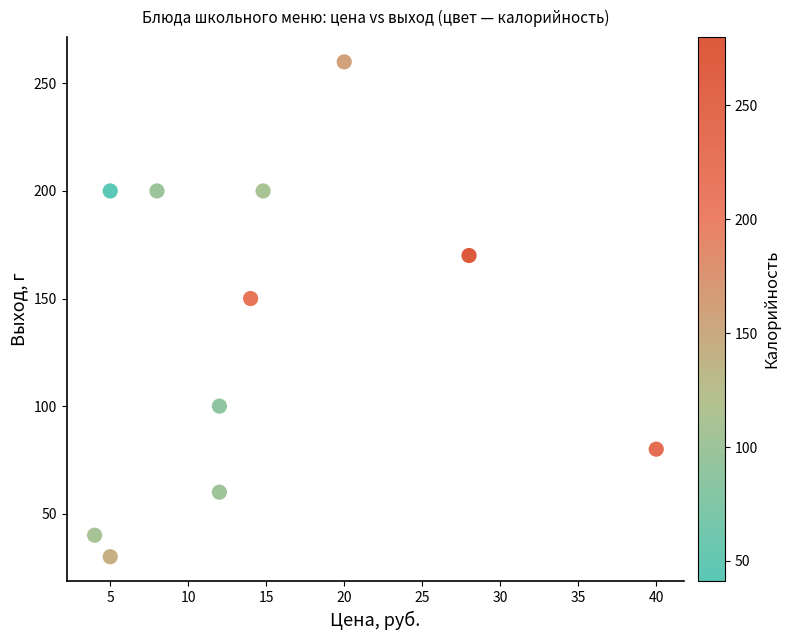

What is the range of Y values (max minus min)?

230